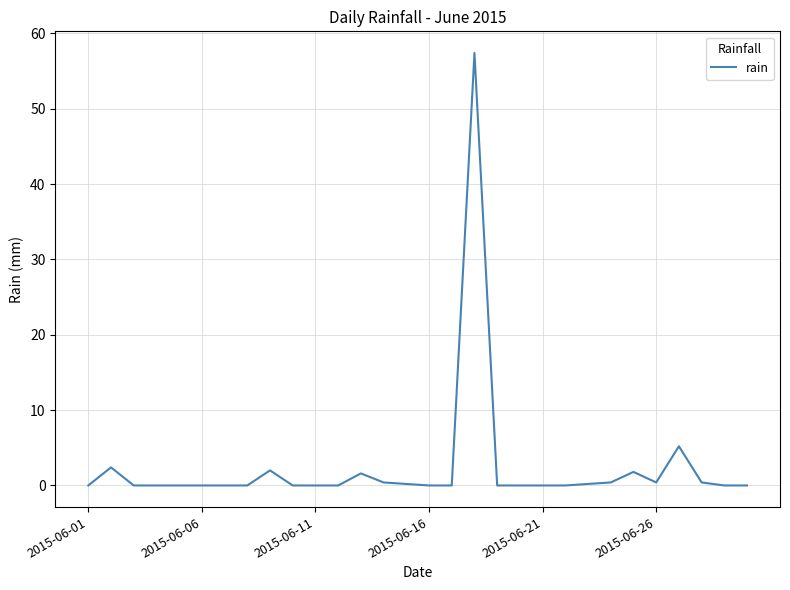

What is the maximum value shown in the chart?

57.4